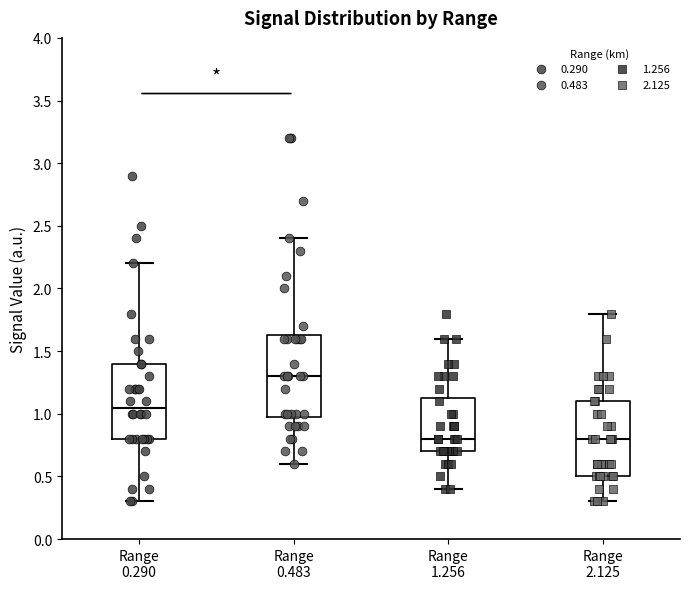

Where is the upper edge of the box for Range 1.256 on the y-axis? The values are not printed on the chart, so give them approximately, as read against the axis.

1.15